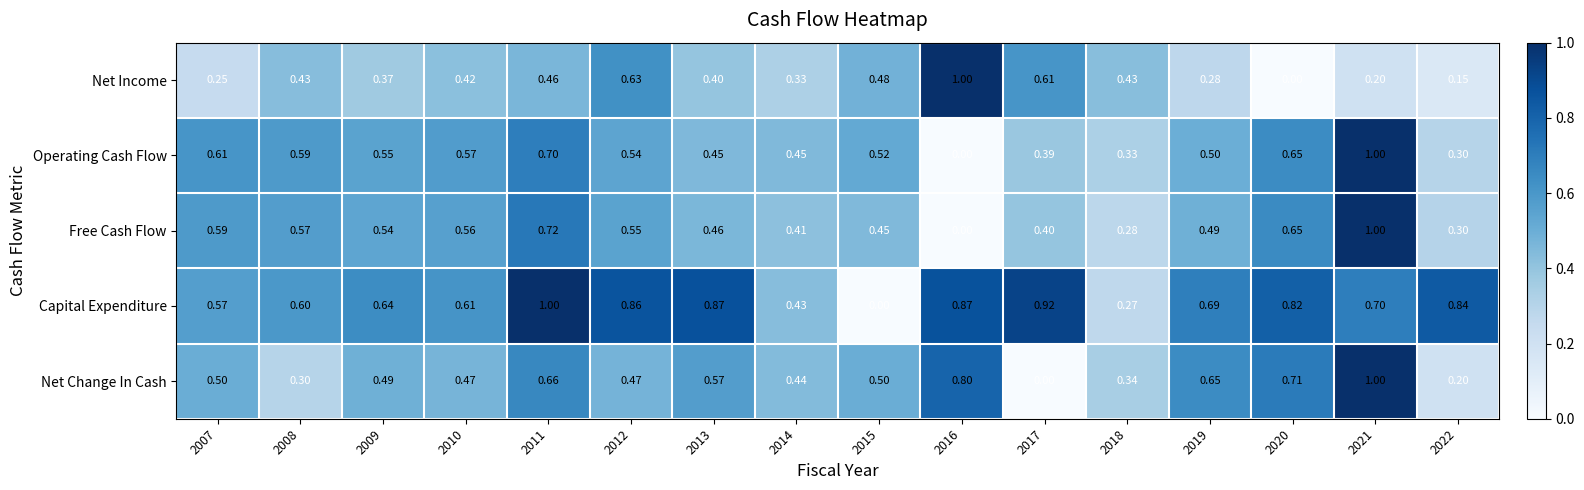

Which series changed the most between 2011 and 2020?

Net Income